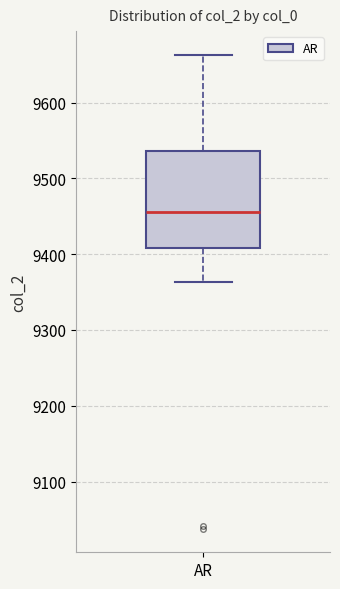

Read this box plot against the y-axis: the position of the median line, the range covered by the box, and the ends of both whiskers. The values are not printed on the chart, so give them approximately, as read against the axis.

median 9460, box 9410 to 9540, whiskers 9360 to 9660